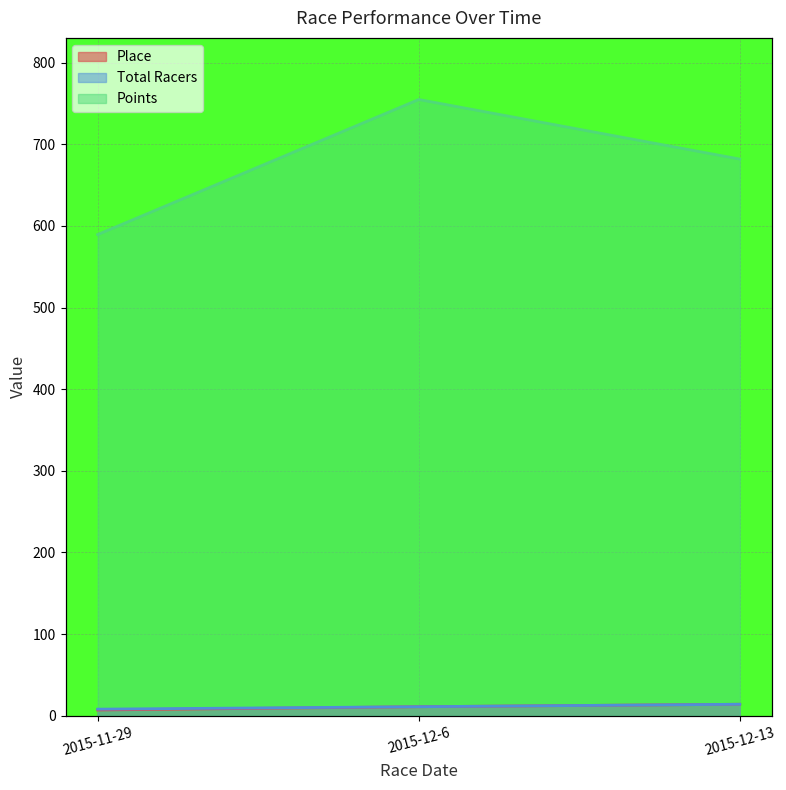

Read the Points value at 2015-12-6.

754.9